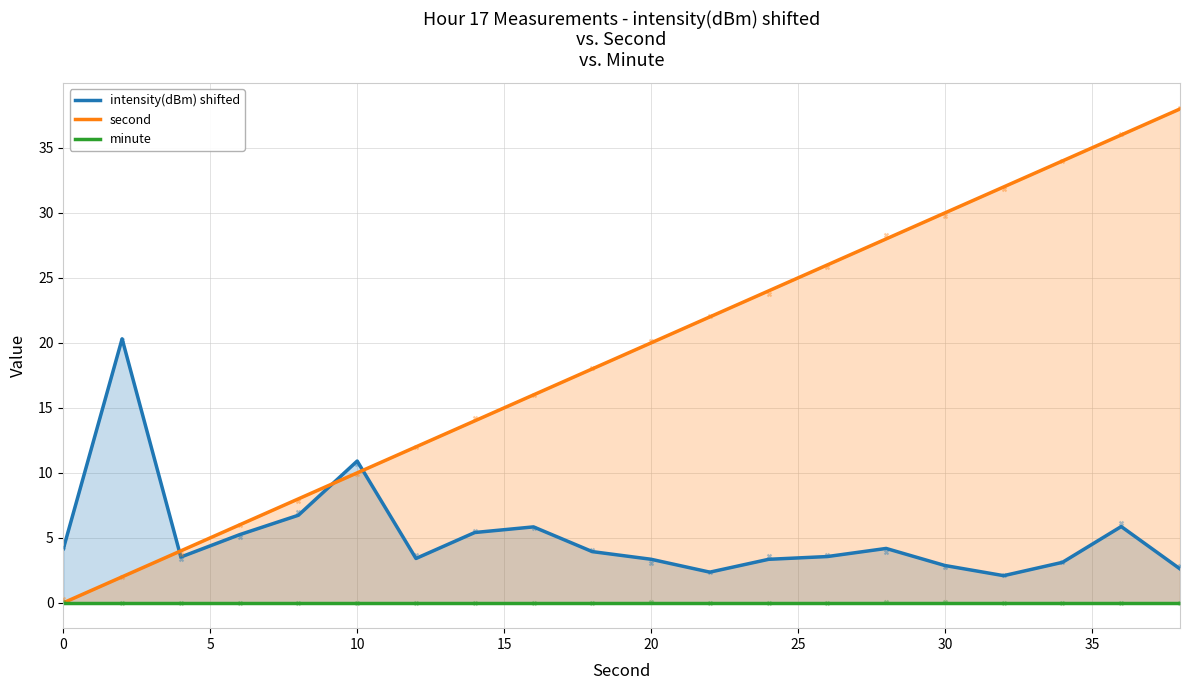

What are all the series names shown in the legend?

intensity(dBm) shifted, second, minute